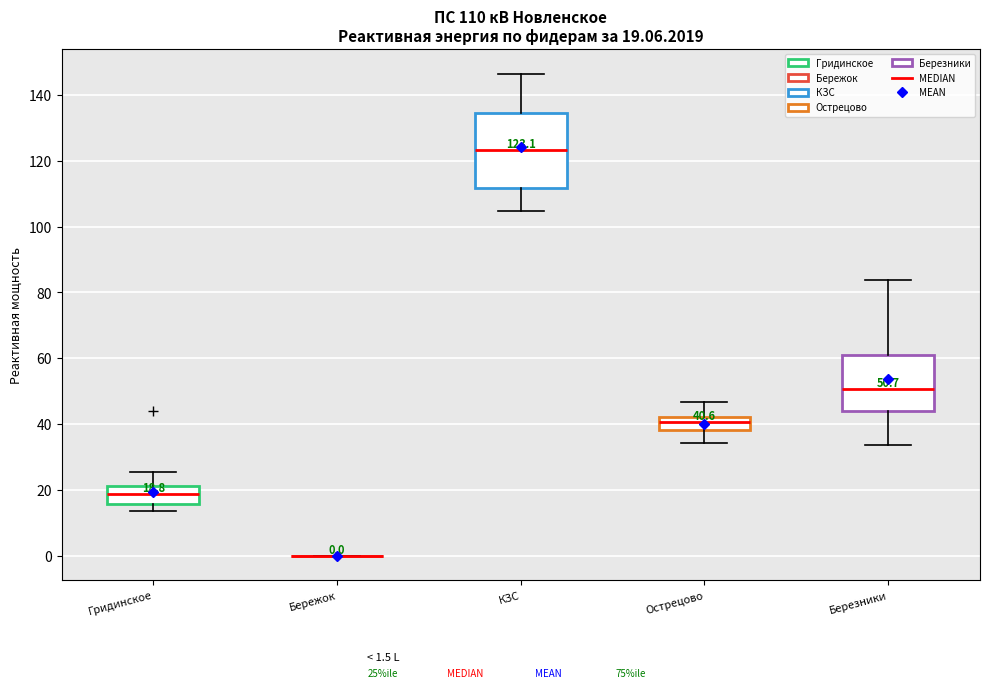

Comparing the boxes themselves (not the whiskers), which one is the tallest?

КЗС